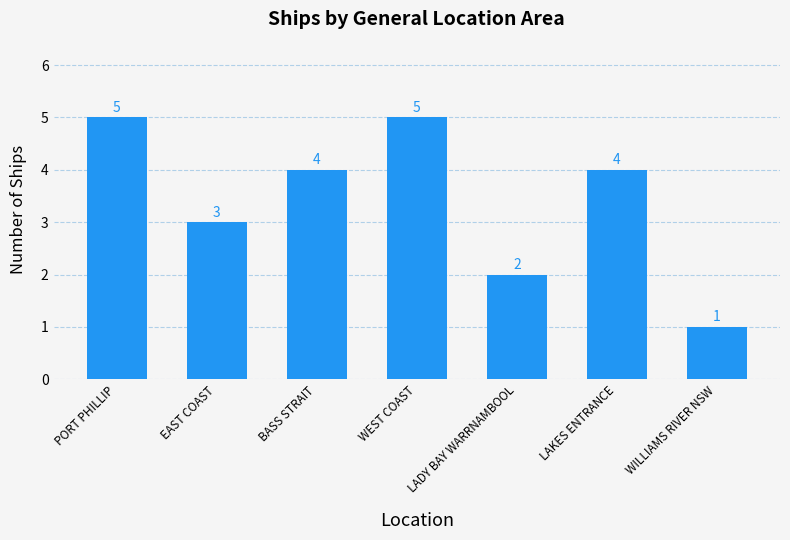

What is the change in value from BASS STRAIT to WILLIAMS RIVER NSW?

-3